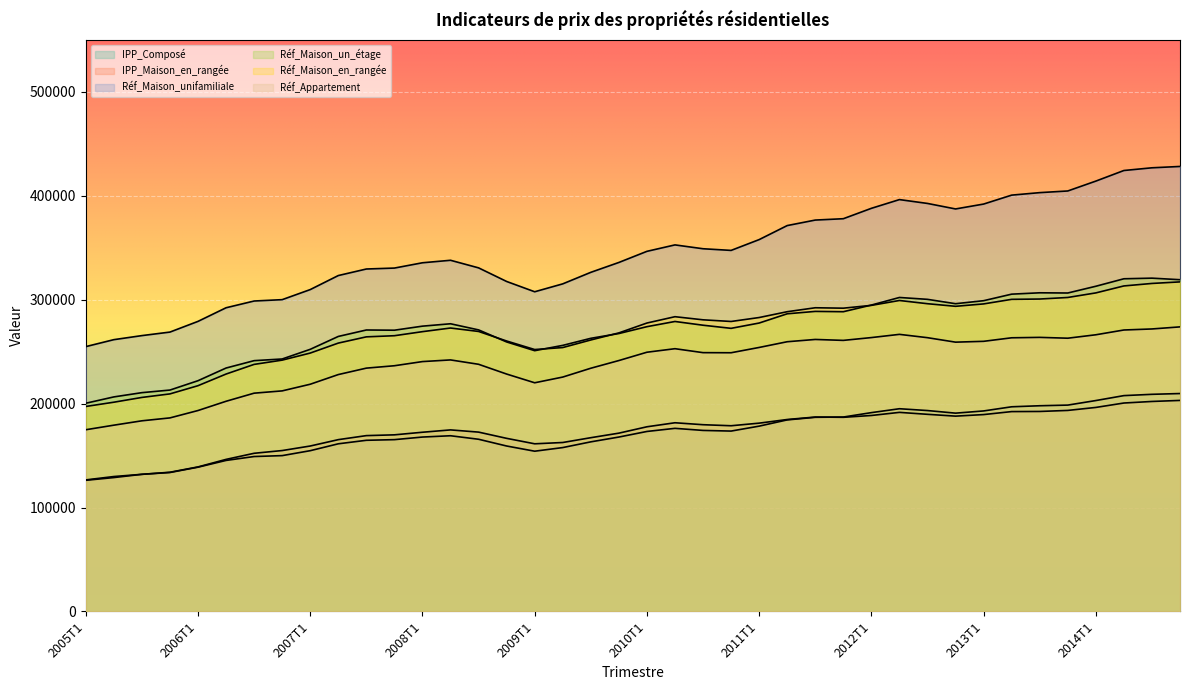

In Réf_Maison_unifamiliale, how many points are higher than both neighbors (excluding endpoints)?

3